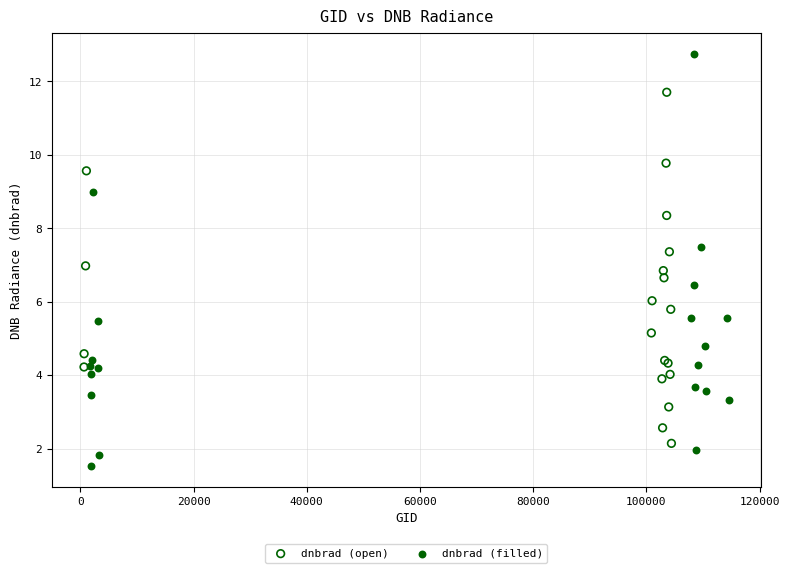

Which series contains the lowest Y value?

dnbrad (filled)